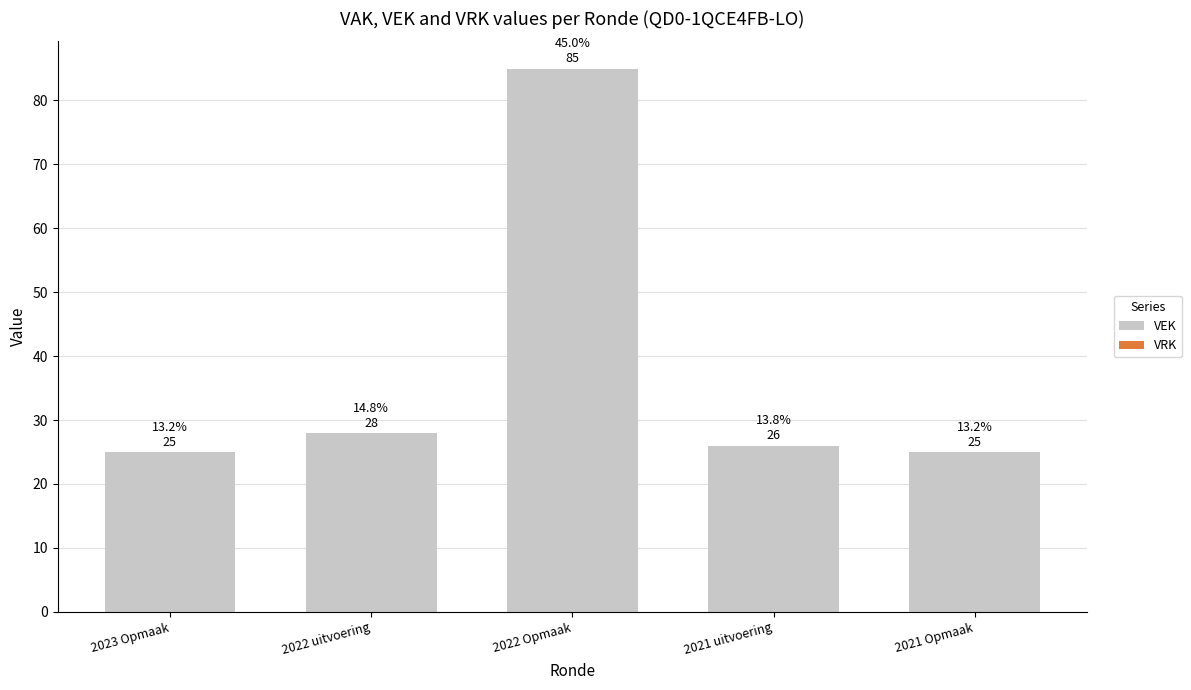

How many data points are less than 26?

2